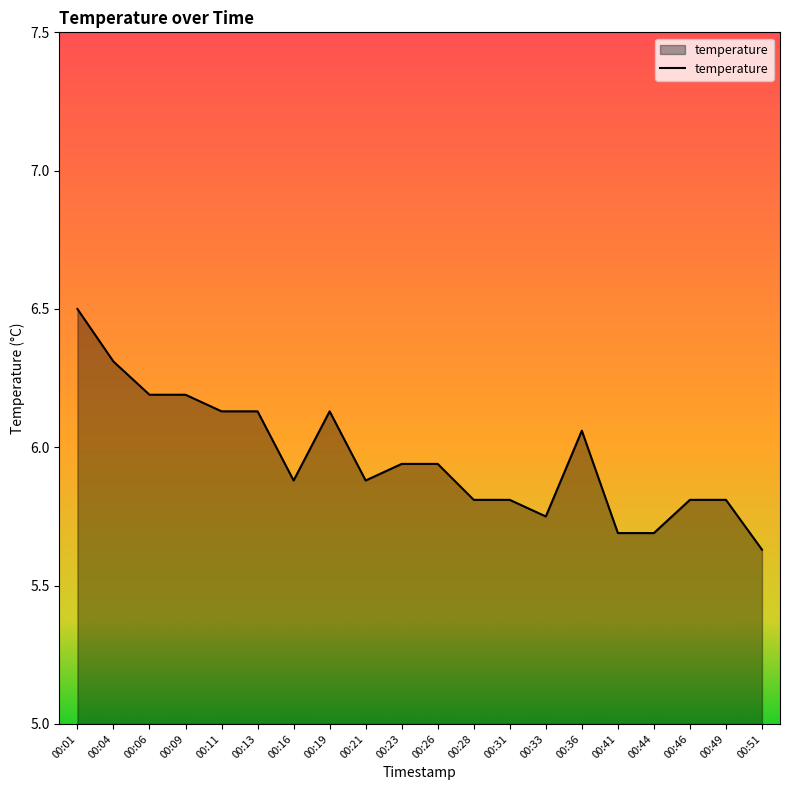

The chart shows a value of 5.8 at 00:33. True or false?

True